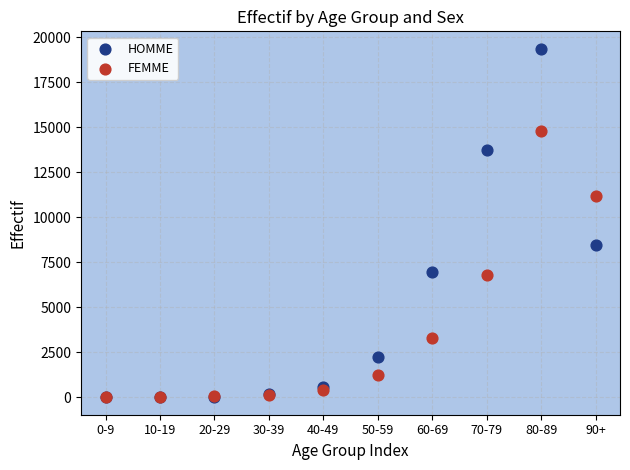

In the HOMME series, what Y value is closest to 9678?

8477